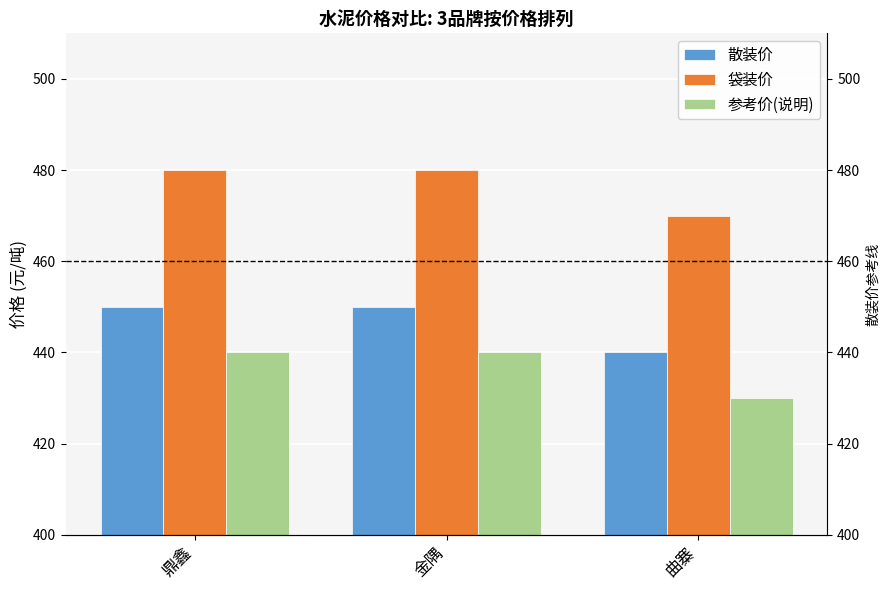

True or false: 参考价(说明) has a value of 747 at 鼎鑫.

False